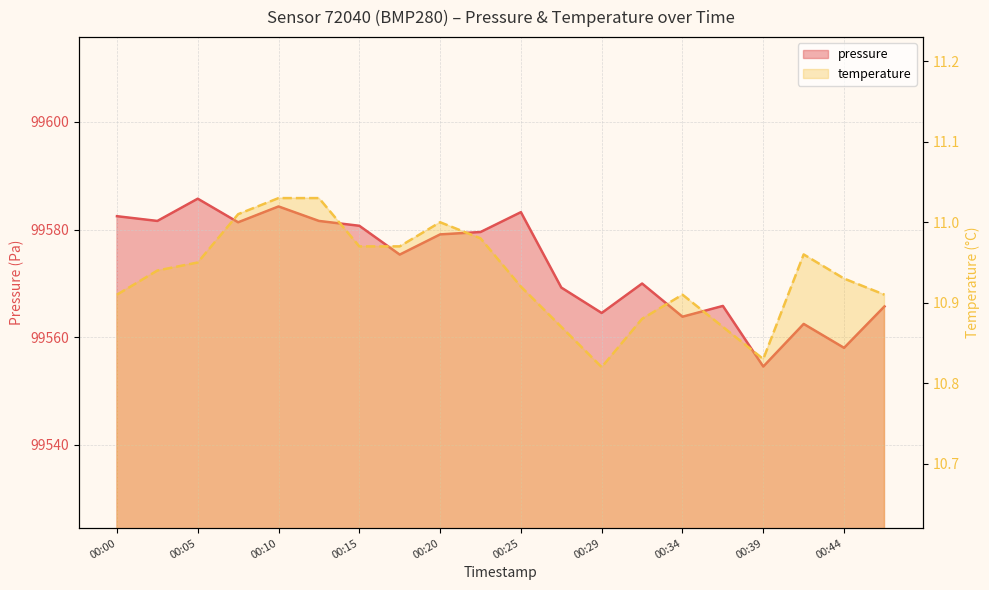

Does the chart have visible grid lines?

Yes